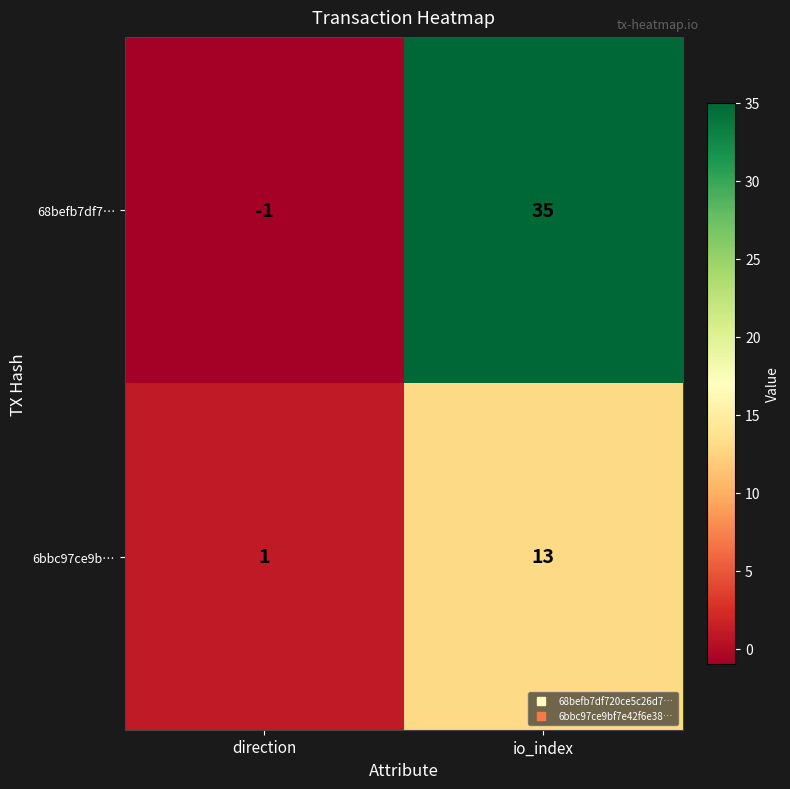

At which label is 6bbc97ce9b… closest to 7?

direction